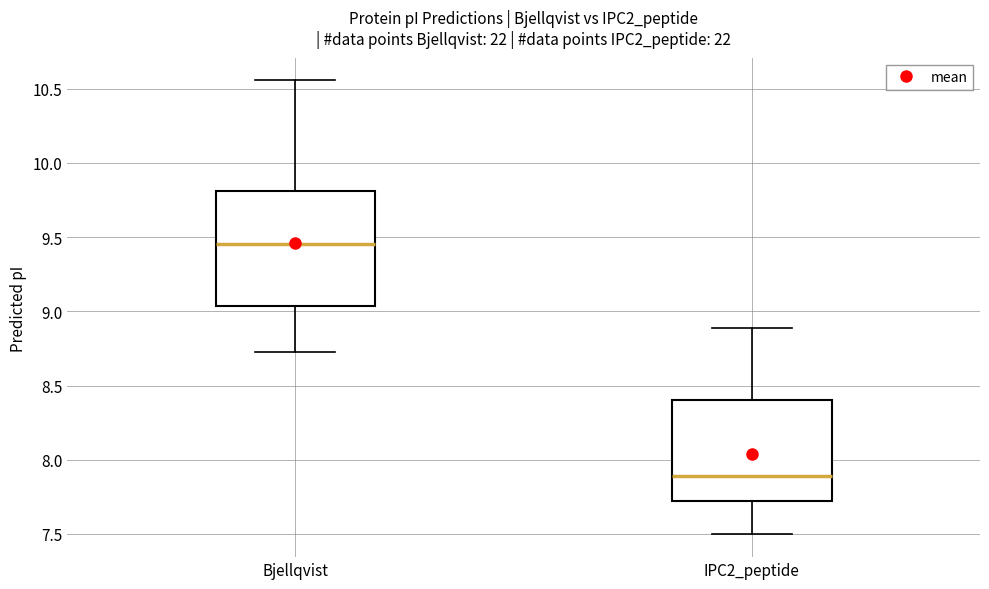

Where is the lower edge of the box for IPC2_peptide on the y-axis? The values are not printed on the chart, so give them approximately, as read against the axis.

7.70